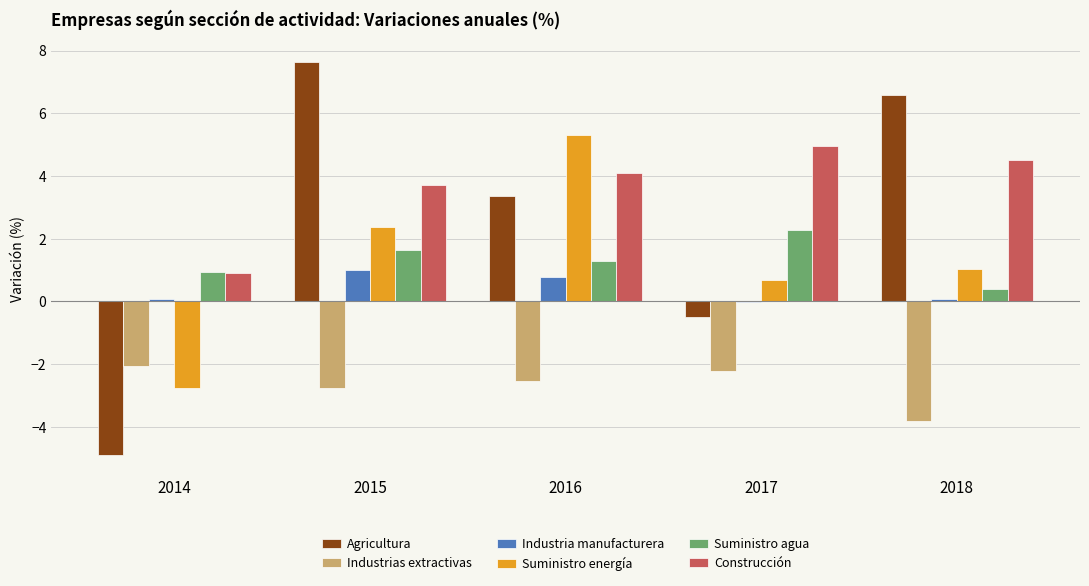

Which series has the largest total across all categories?

Construcción